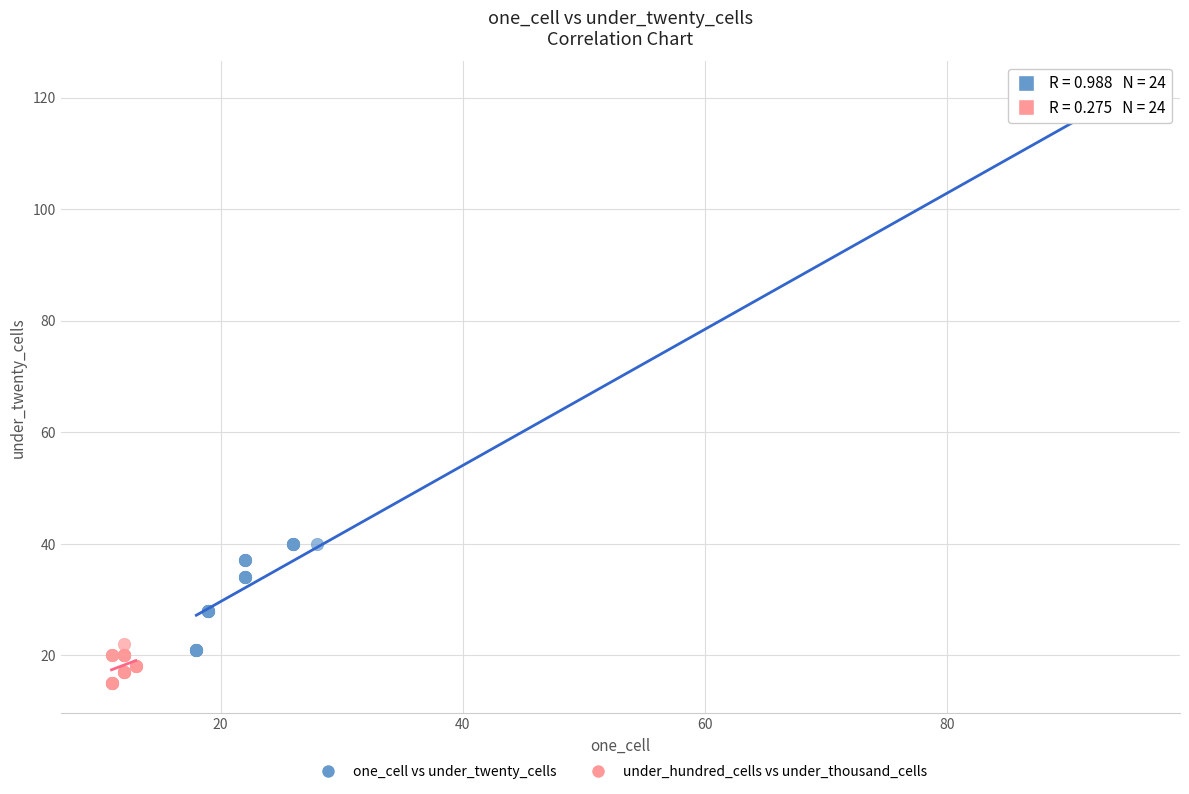

Which series reaches the maximum Y coordinate?

one_cell vs under_twenty_cells